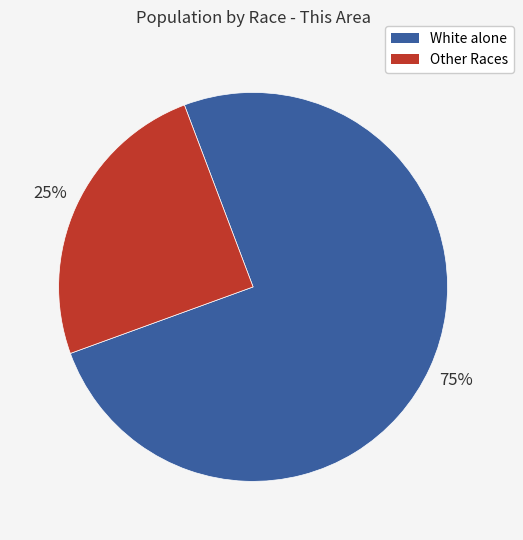

To the nearest percent, what is the average slice percentage?

50%